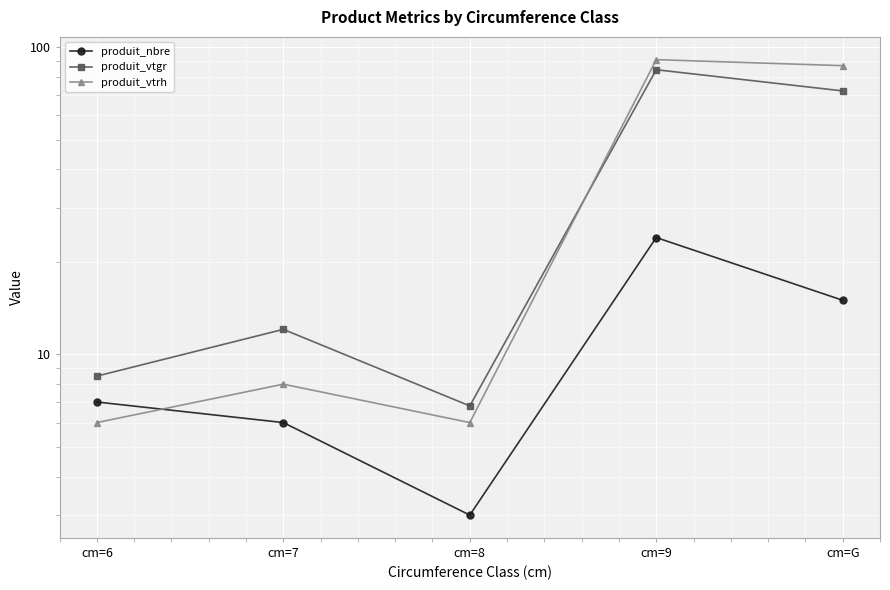

The produit_vtgr series shows 4.5 at cm=7. True or false?

False